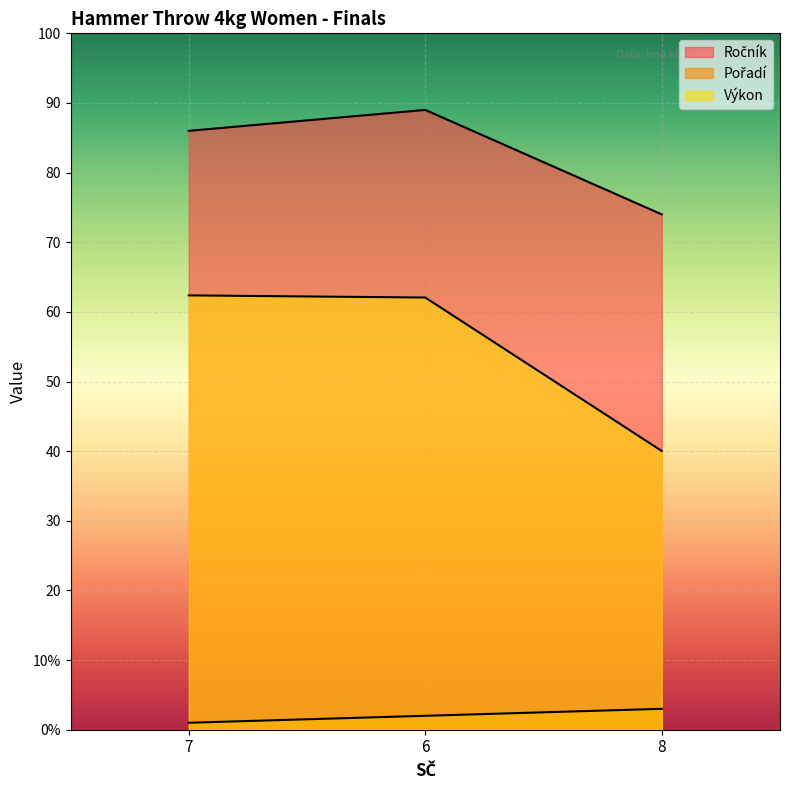

What are all the series names shown in the legend?

Ročník, Pořadí, Výkon